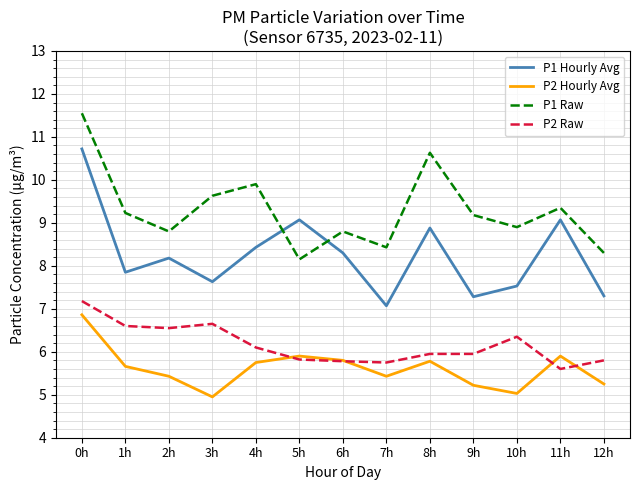

Which series has the widest spread of values?

P1 Hourly Avg